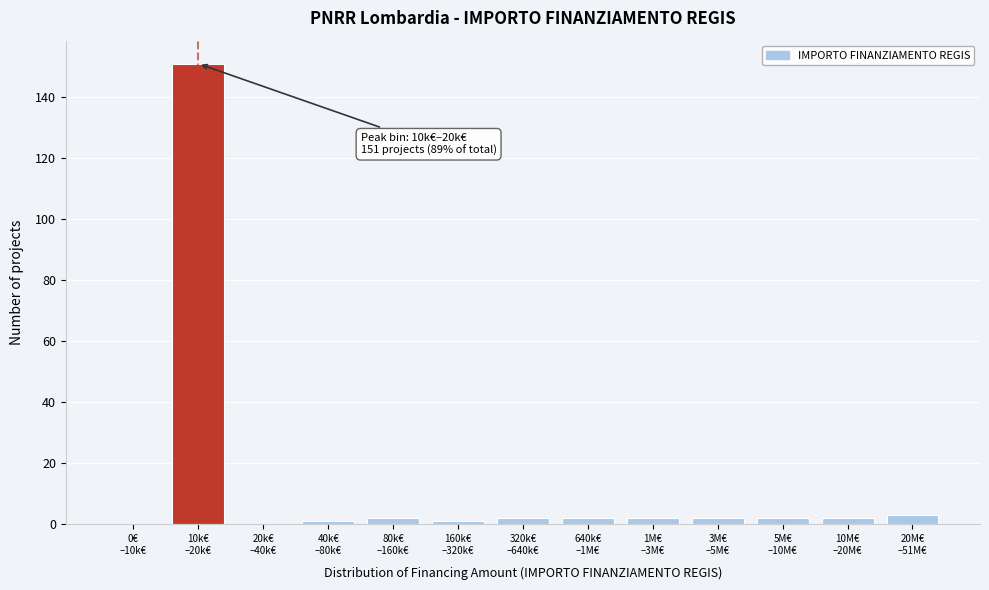

What is the sum of all values?

170